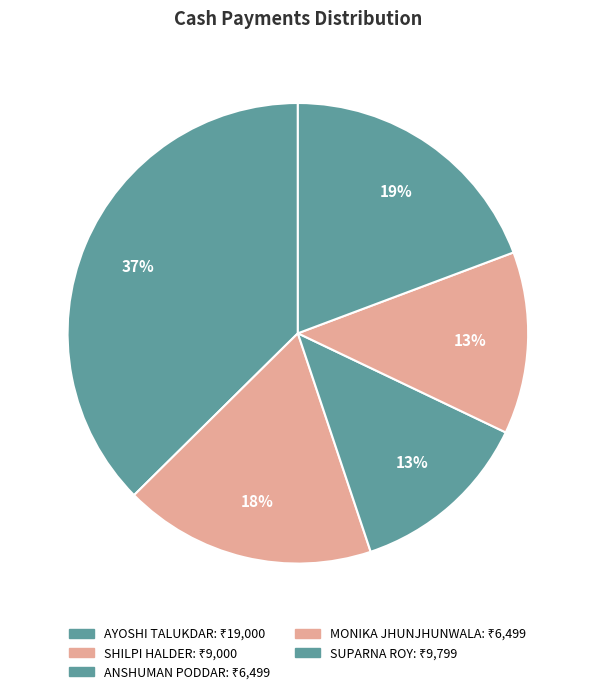

Which slice is the smallest?

ANSHUMAN PODDAR